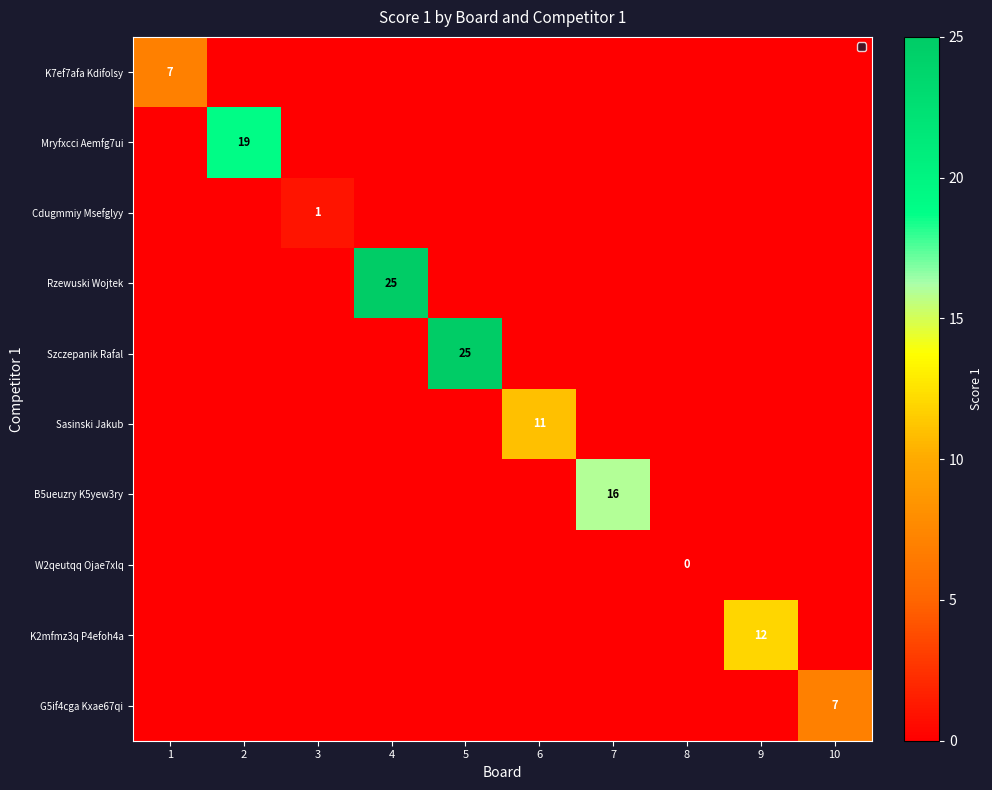

The G5if4cga Kxae67qi series shows 2 at 10. True or false?

False